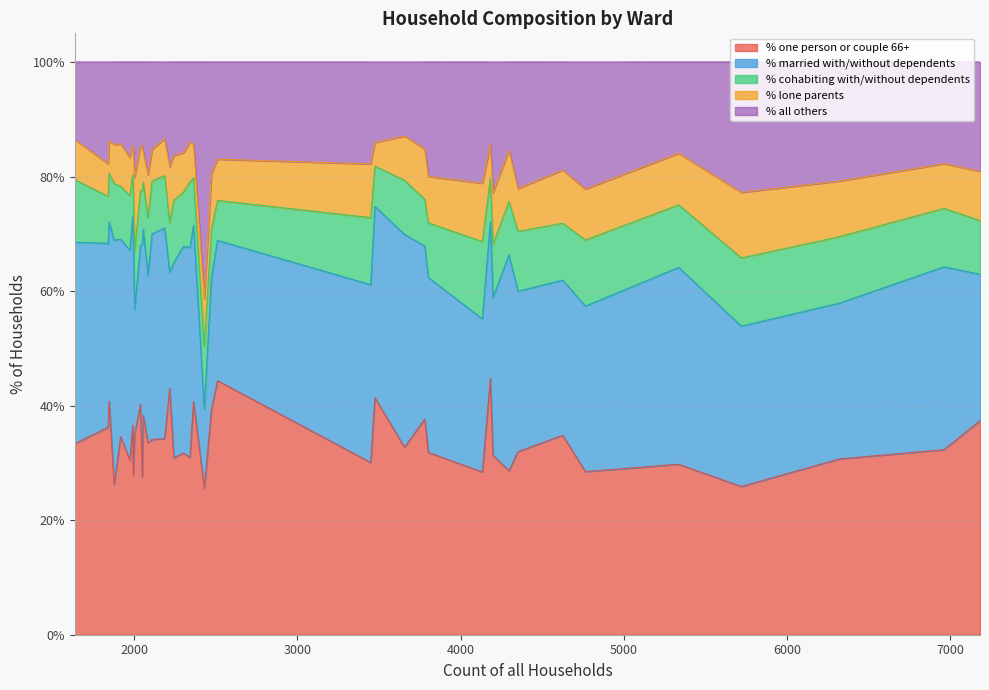

What is the approximate value of % all others at Corfe Mullen Ward?

15.4